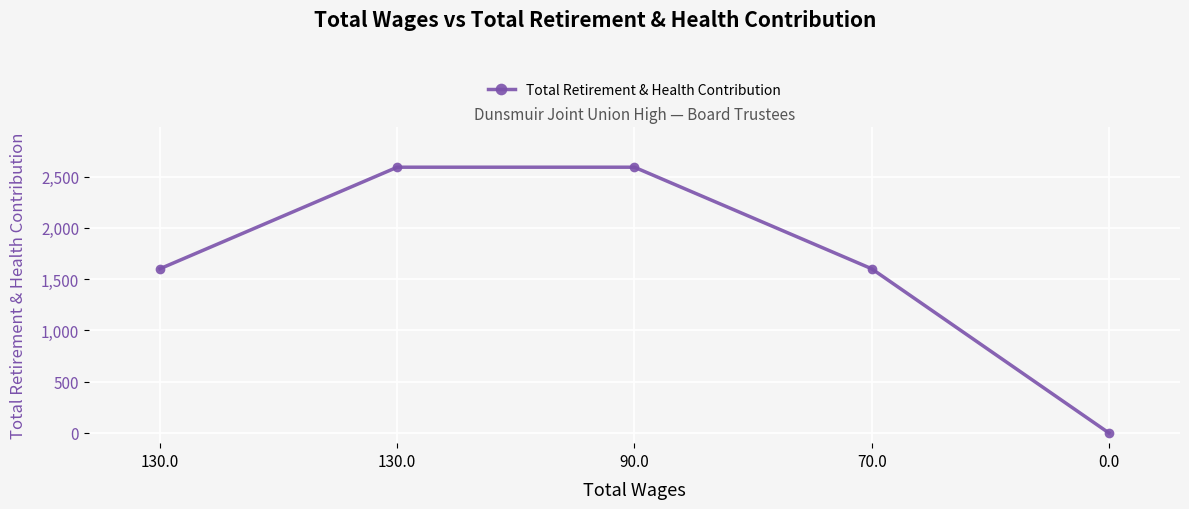

Reading left to right, what are all the values shown in this chart?

1601	2591	2591	1601	0